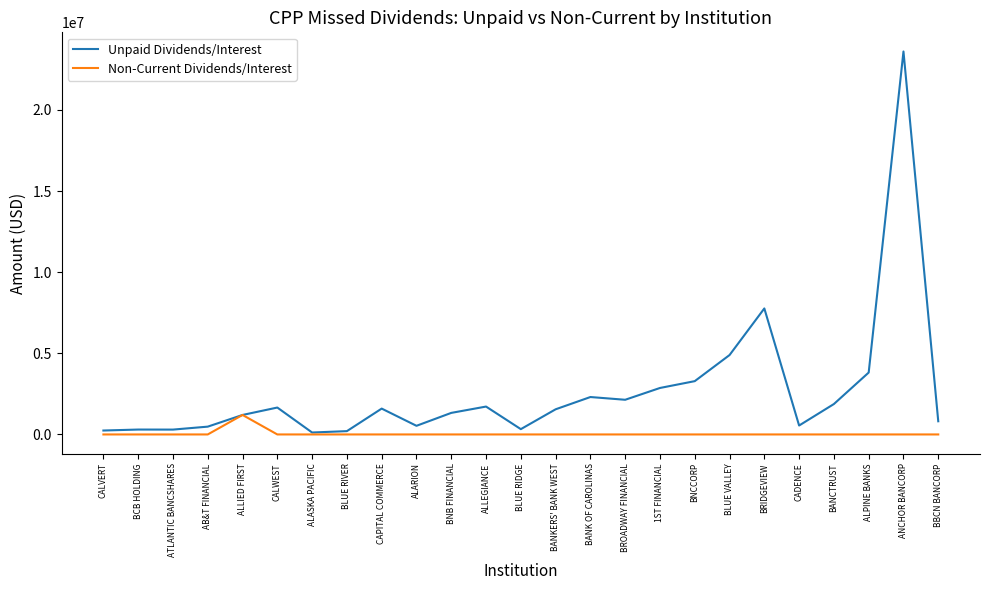

What is the difference between the maximum and minimum values in the Non-Current Dividends/Interest series?

1201222.5